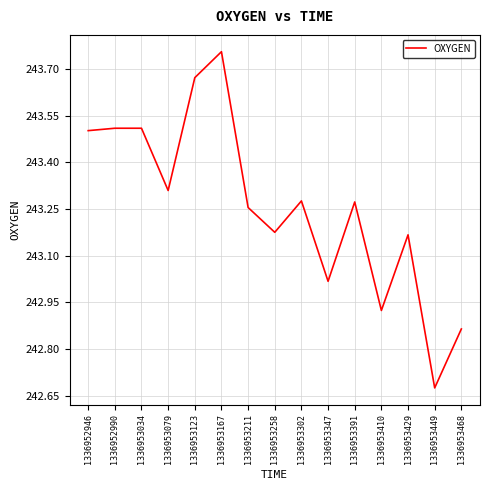

What is the difference between the values at 1336952946 and 1336953468?

0.6